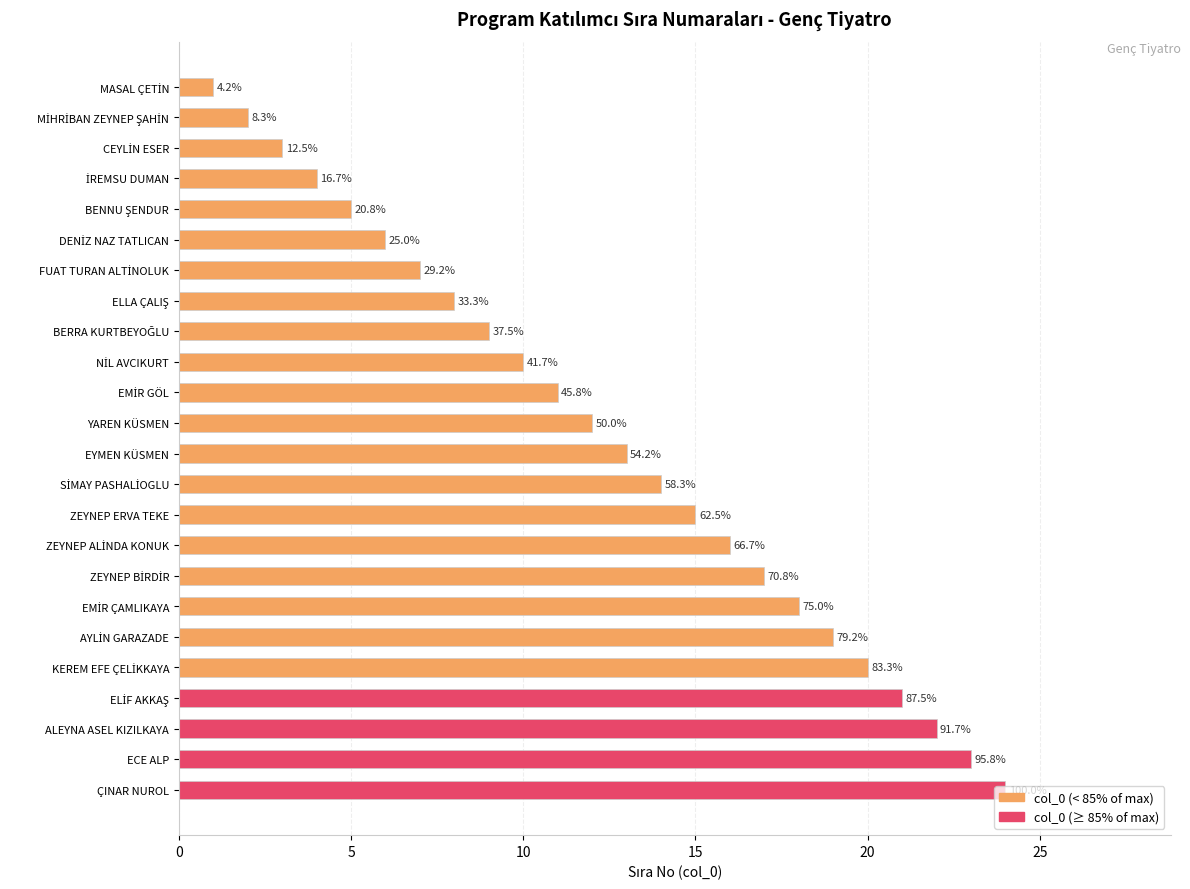

Does the chart contain any negative values?

No